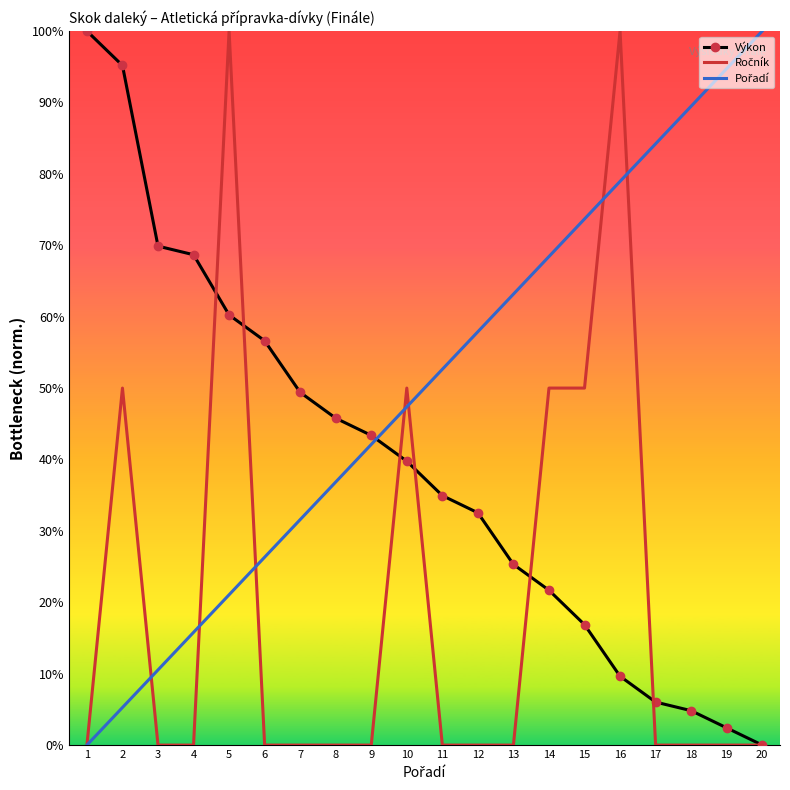

What is the sum of the Ročník values at 10 and 6?

0.5